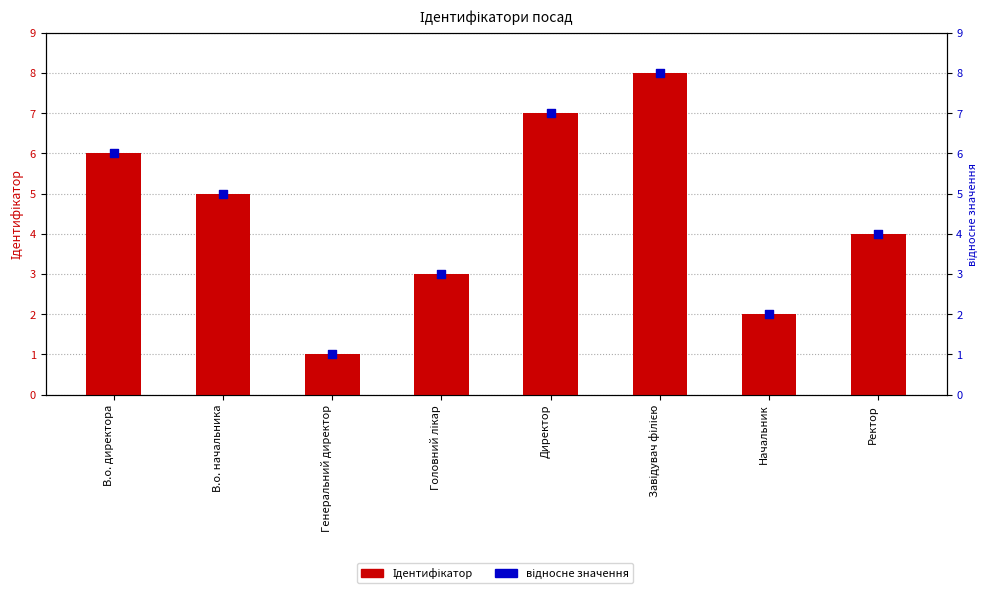

Which series has the largest Y range (max minus min)?

Ідентифікатор